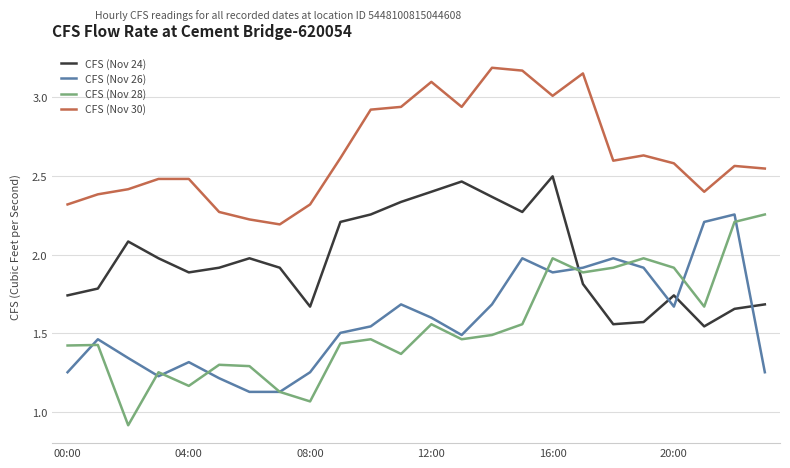

Which series has the largest total across all categories?

CFS (Nov 30)